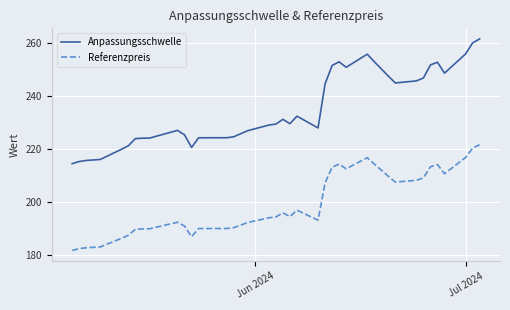

Which series has the widest spread of values?

Anpassungsschwelle